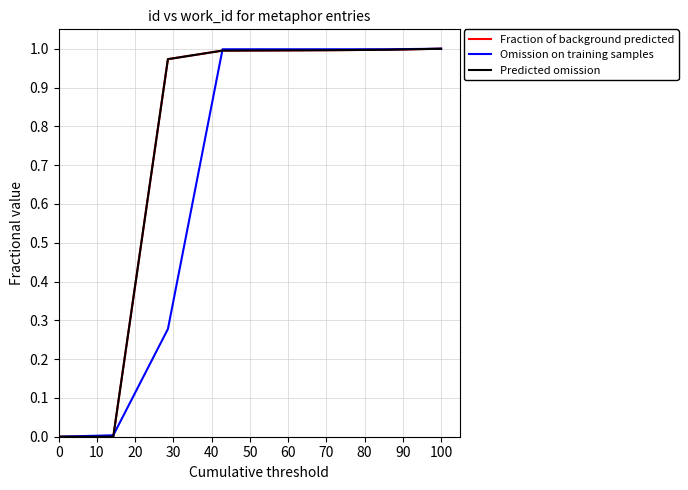

Does the chart display data point markers on the line(s)?

No